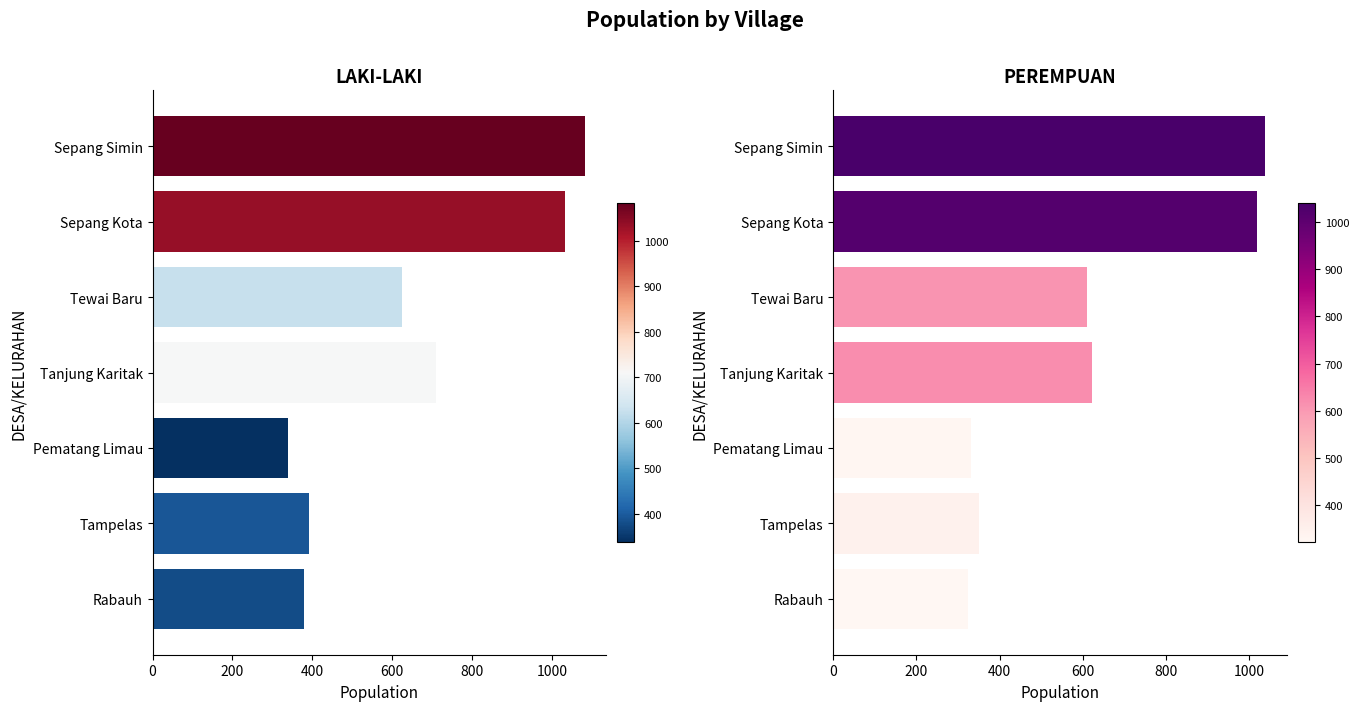

Is it true that LAKI-LAKI equals 197 at 1200?

False